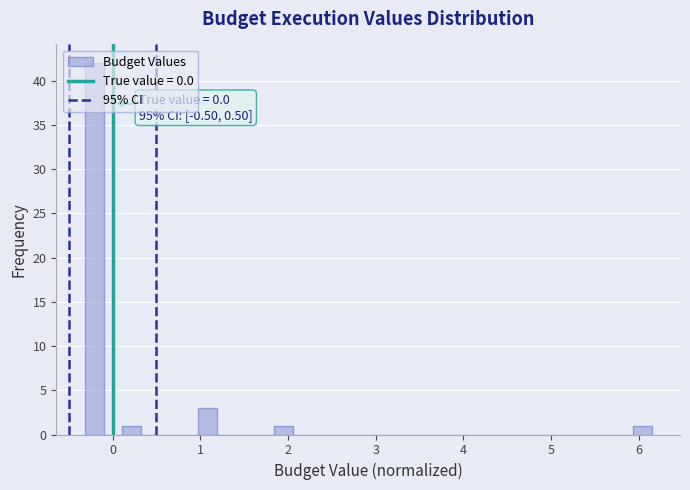

Around what value on the x-axis is the tallest bar? Give the approximate position of its centre, as read against the axis.

-0.2